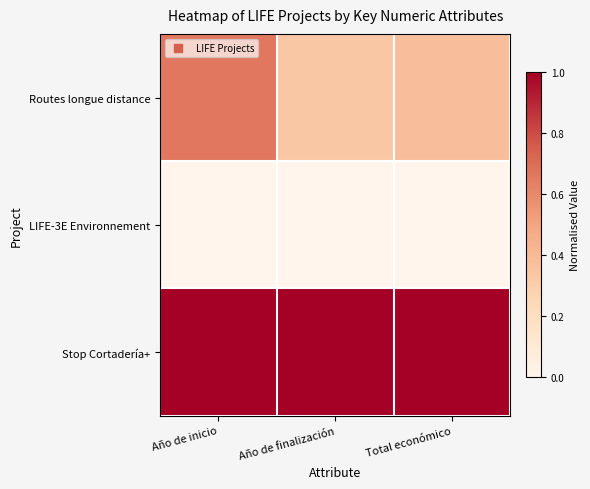

Reading left to right, transcribe all the data shown in this chart.

Routes longue distance: Año de inicio=0.7	Año de finalización=0.3	Total económico=0.4
LIFE-3E Environnement: Año de inicio=0.0	Año de finalización=0.0	Total económico=0.0
Stop Cortadería+: Año de inicio=1.0	Año de finalización=1.0	Total económico=1.0